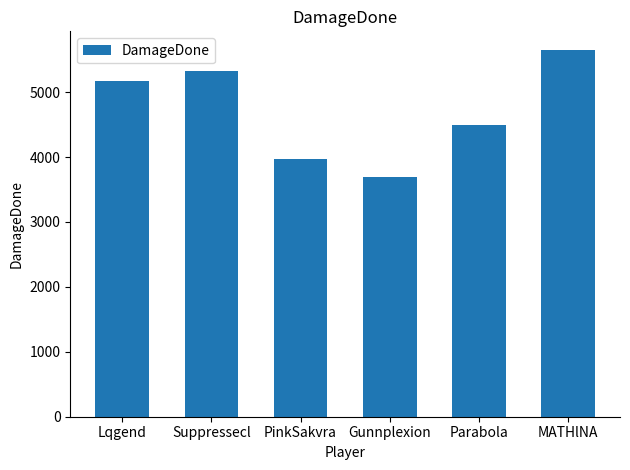

What is the minimum value shown in the chart?

3689